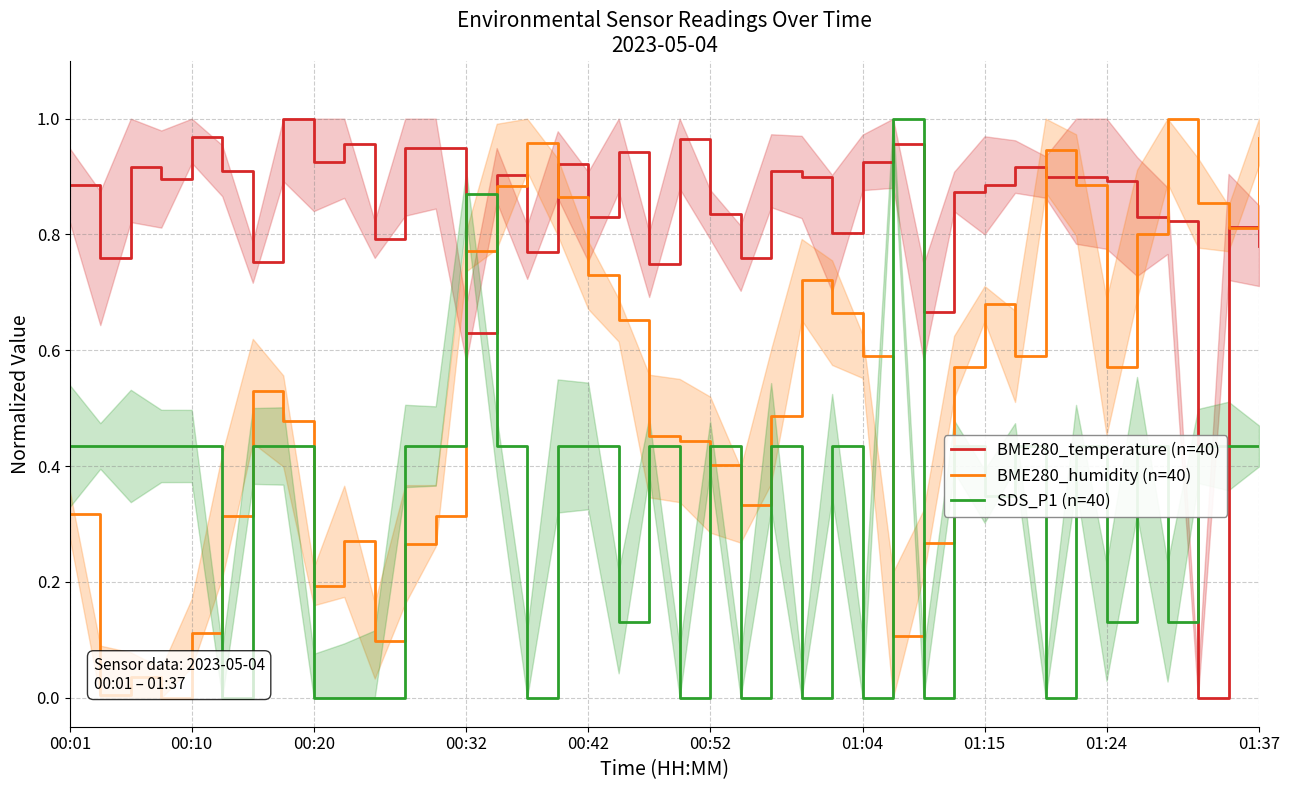

Reading right to left, list all the values displayed in this chart.

BME280_temperature (n=40): 0.8	0.8	0.0	0.8	0.8	0.9	0.9	0.9	0.9	0.9	0.9	0.7	1.0	0.9	0.8	0.9	0.9	0.8	0.8	1.0	0.7	0.9	0.8	0.9	0.8	0.9	0.6	0.9	0.9	0.8	1.0	0.9	1.0	0.8	0.9	1.0	0.9	0.9	0.8	0.9
BME280_humidity (n=40): 1.0	0.8	0.9	1.0	0.8	0.6	0.9	0.9	0.6	0.7	0.6	0.3	0.1	0.6	0.7	0.7	0.5	0.3	0.4	0.4	0.5	0.7	0.7	0.9	1.0	0.9	0.8	0.3	0.3	0.1	0.3	0.2	0.5	0.5	0.3	0.1	0.0	0.0	0.0	0.3
SDS_P1 (n=40): 0.4	0.4	0.4	0.1	0.4	0.1	0.4	0.0	0.4	0.3	0.4	0.0	1.0	0.0	0.4	0.0	0.4	0.0	0.4	0.0	0.4	0.1	0.4	0.4	0.0	0.4	0.9	0.4	0.4	0.0	0.0	0.0	0.4	0.4	0.0	0.4	0.4	0.4	0.4	0.4